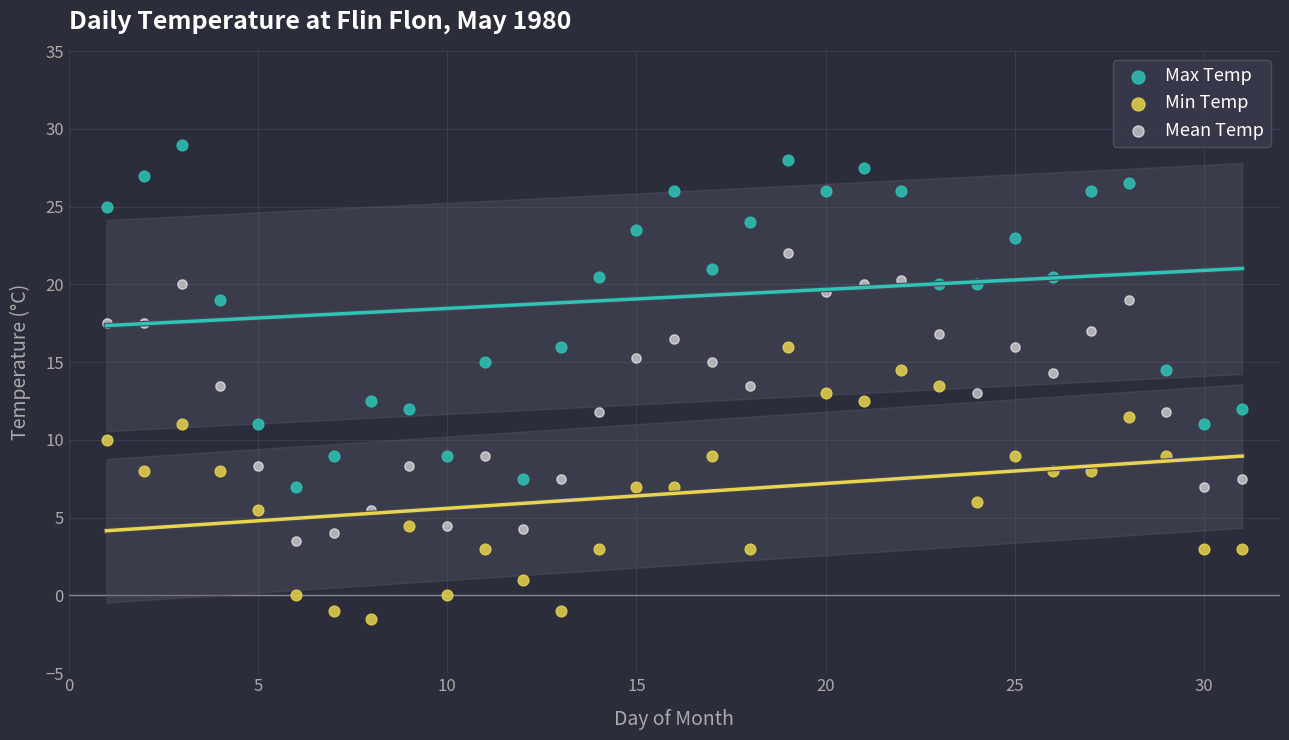

Across all data points, what is the range of X values (max minus min)?

30.0